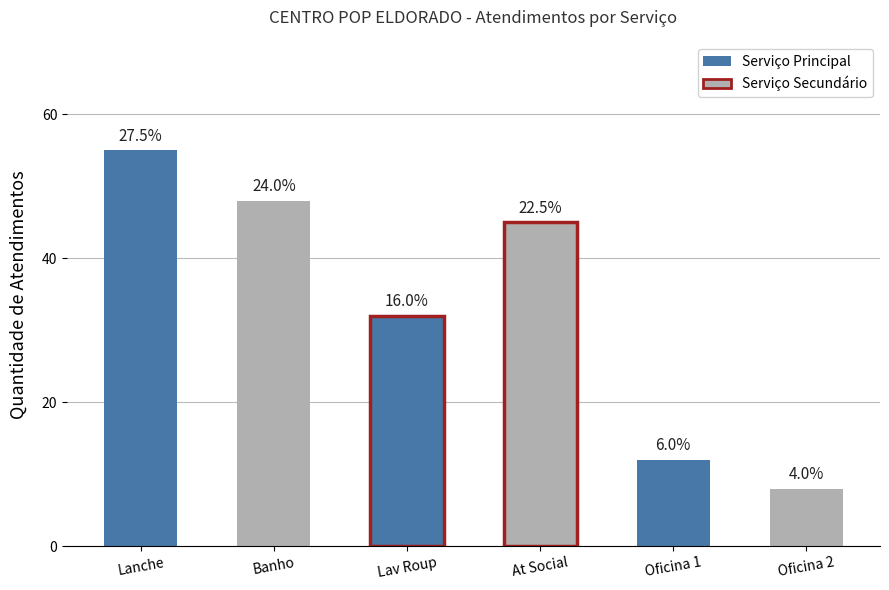

True or false: the data shows 20 at Oficina 1.

False